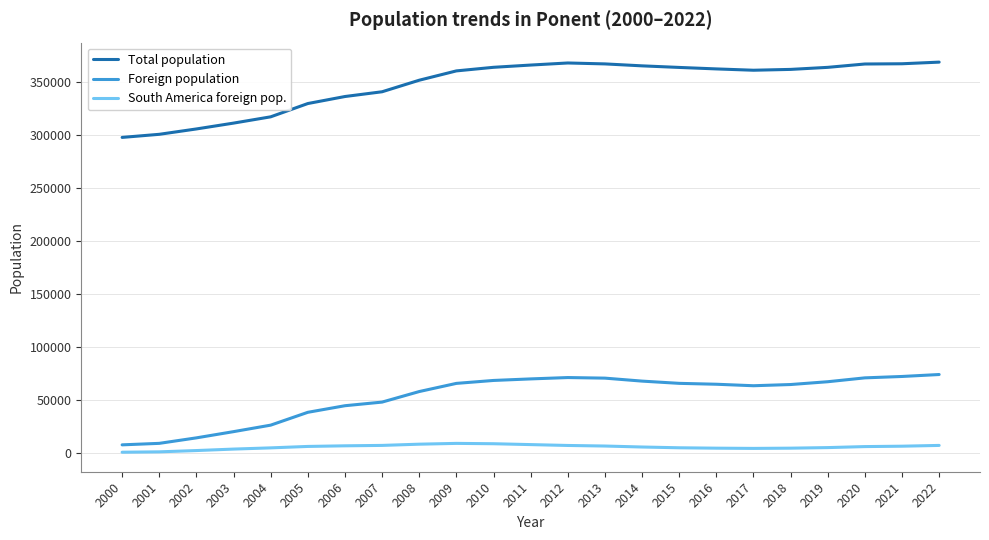

What is the minimum value for South America foreign pop.?

752